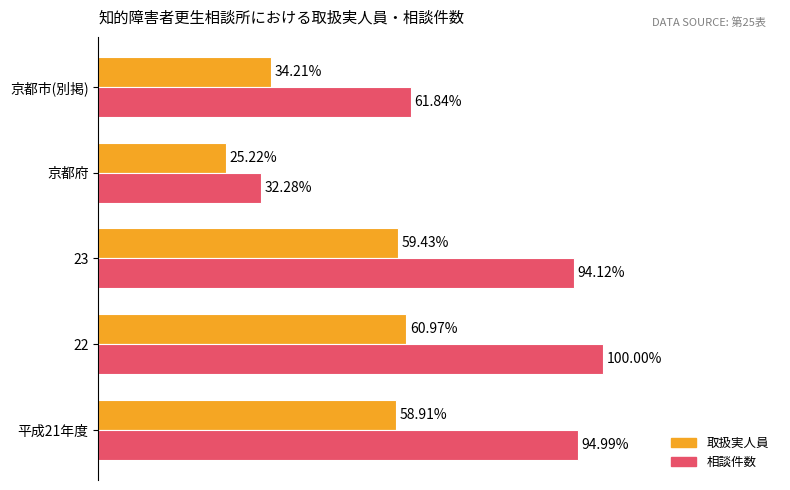

What are all the series names shown in the legend?

取扱実人員, 相談件数